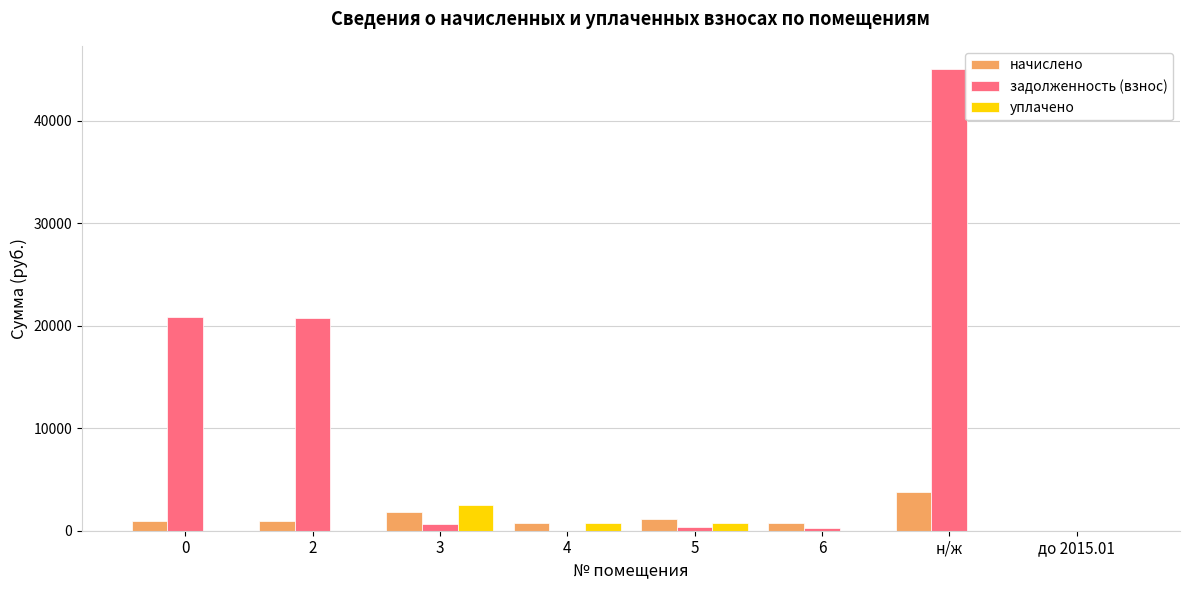

Which label corresponds to the largest value in the chart?

н/ж